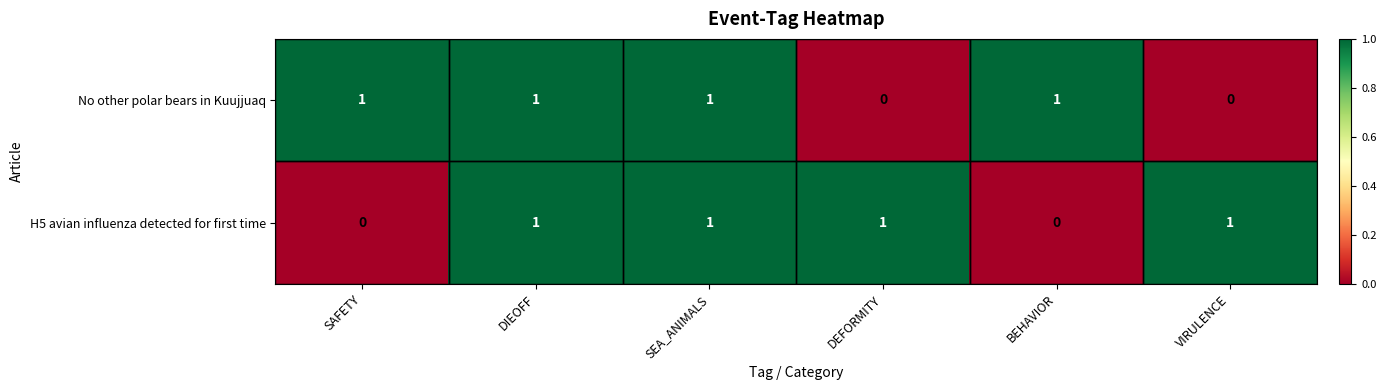

At how many categories does at least one series exceed 0?

6